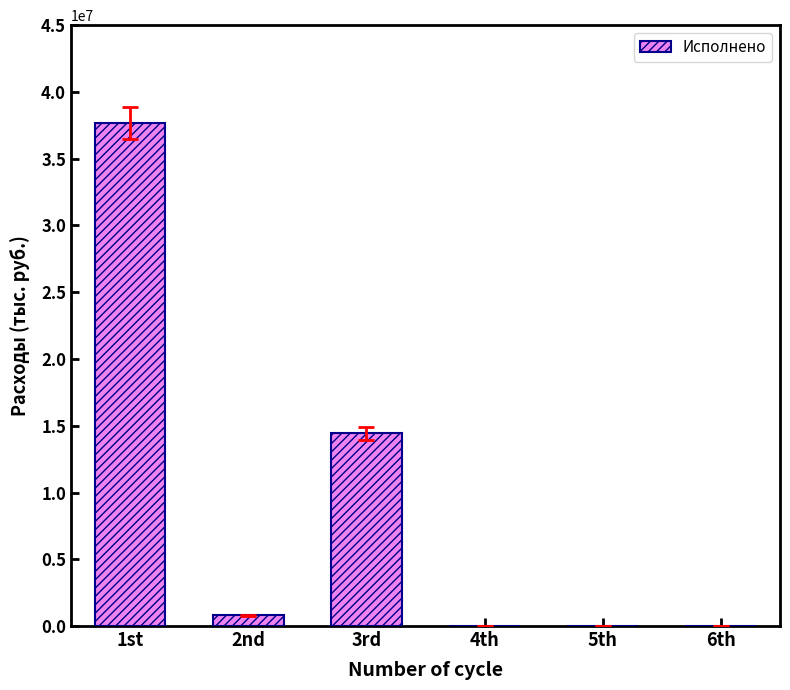

What is the sum of the values at 3rd and 5th?

14420138.9